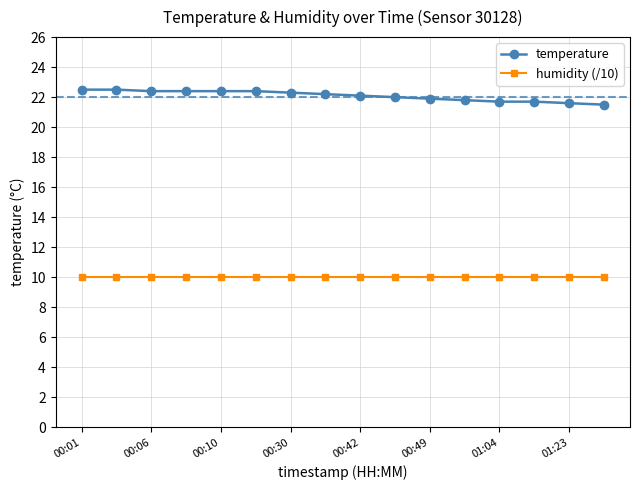

Which series has the largest total across all categories?

temperature